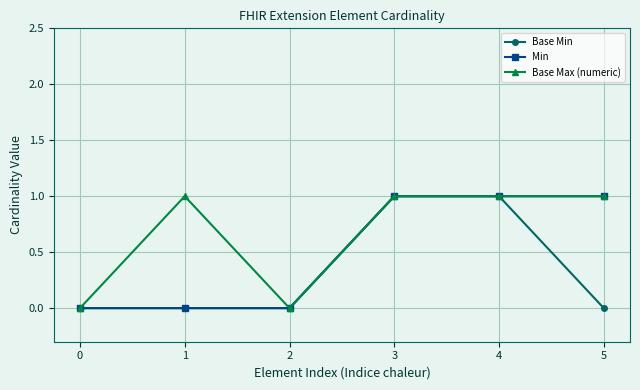

Between 0 and 1, which series saw the biggest shift?

Base Max (numeric)